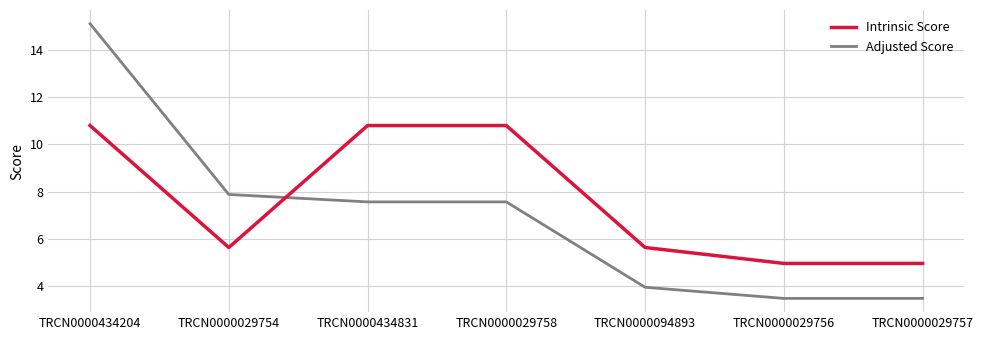

Rank the series by their average value, from highest to lowest.

Intrinsic Score, Adjusted Score